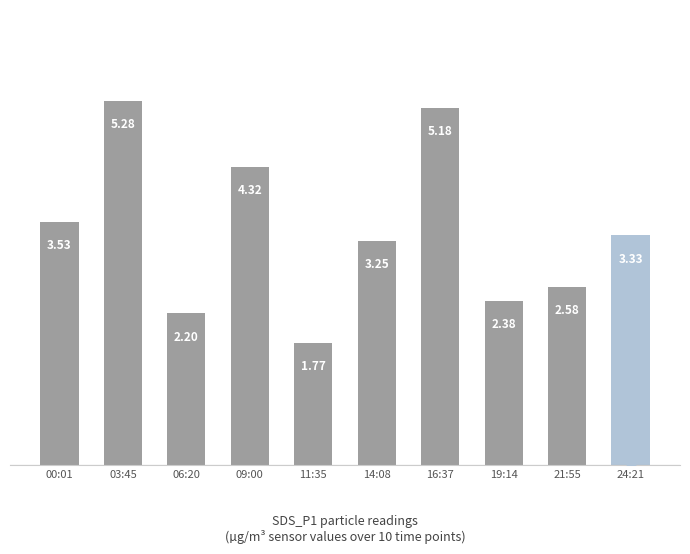

List the labels in order of value, smallest first.

11:35, 06:20, 19:14, 21:55, 14:08, 24:21, 00:01, 09:00, 16:37, 03:45